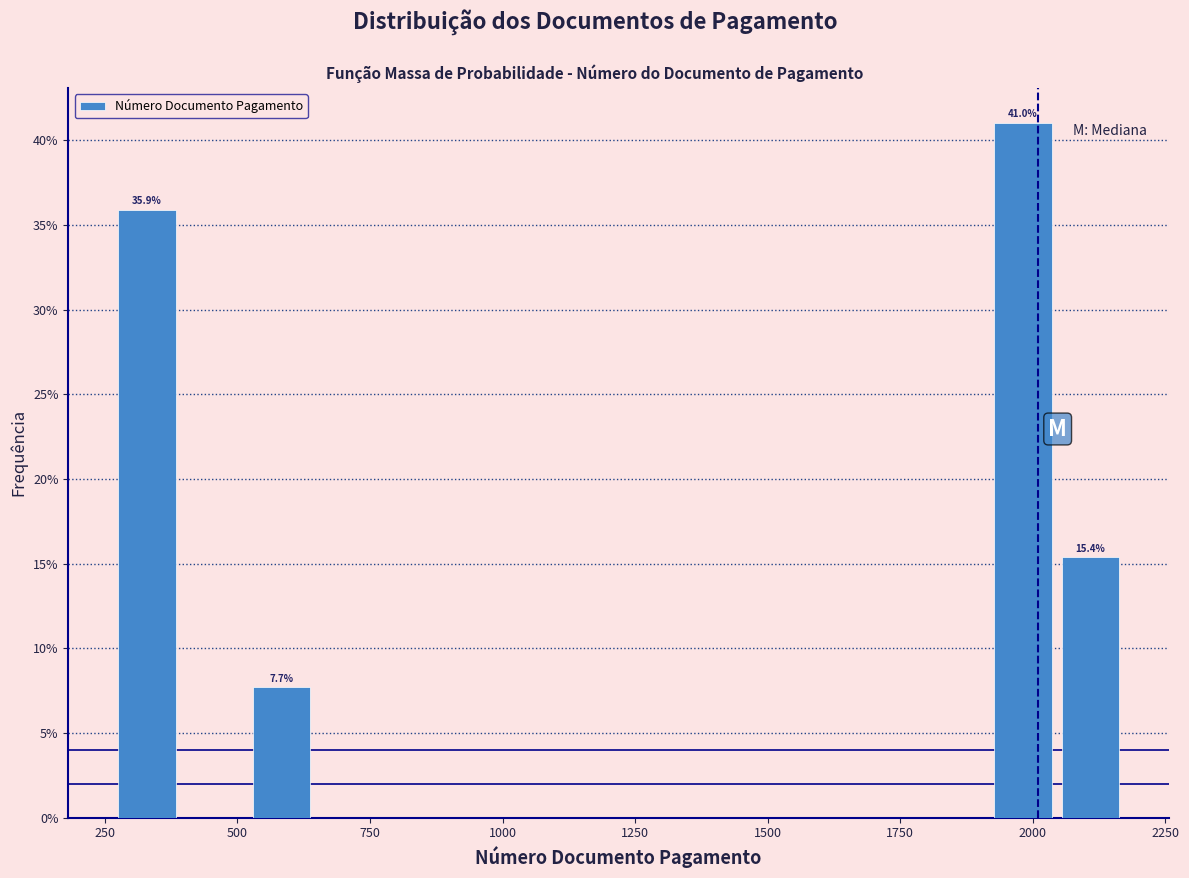

Read against the x-axis, roughly where is the centre of the tallest bar?

2000